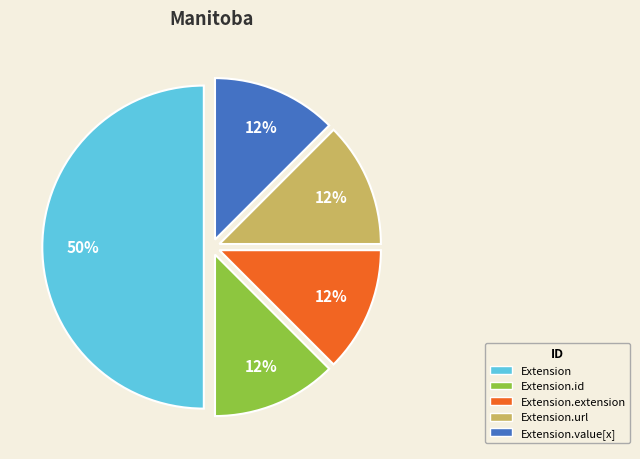

Between Extension.url and Extension, which is larger?

Extension